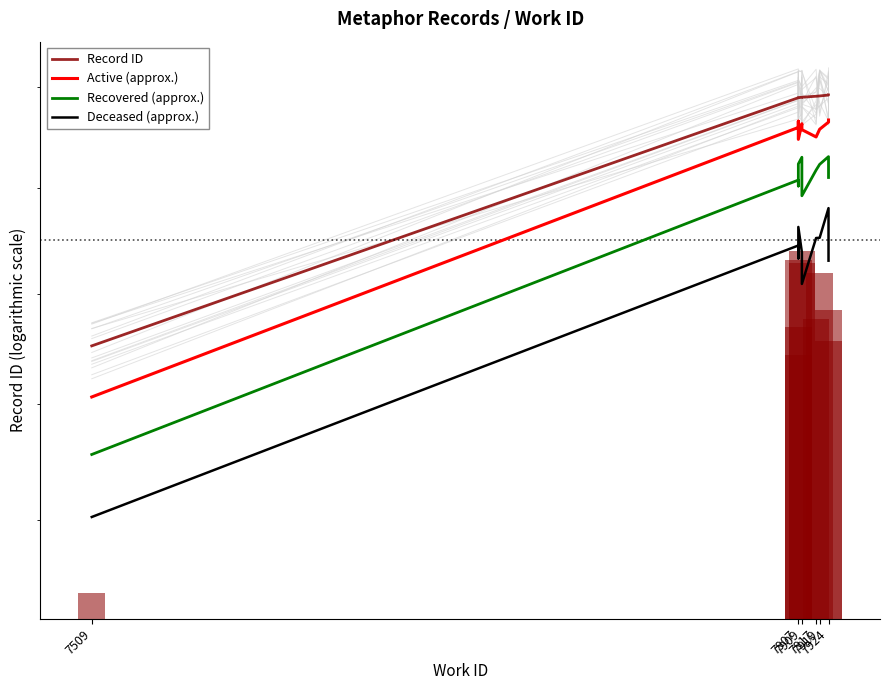

What is the difference between the Record ID values at 7924 and 7919?

1